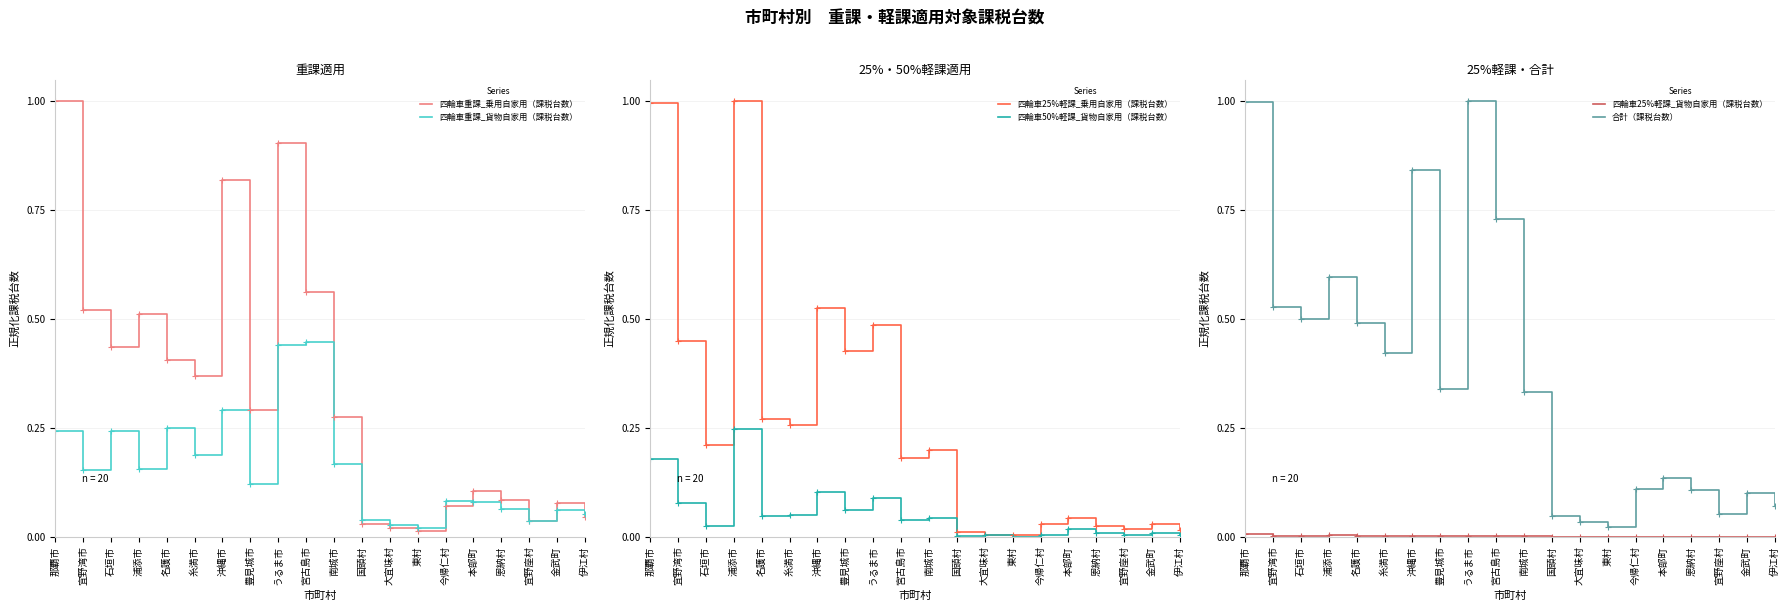

True or false: 四輪車重課_乗用自家用（課税台数） and 四輪車50%軽課_貨物自家用（課税台数） intersect in this chart.

False